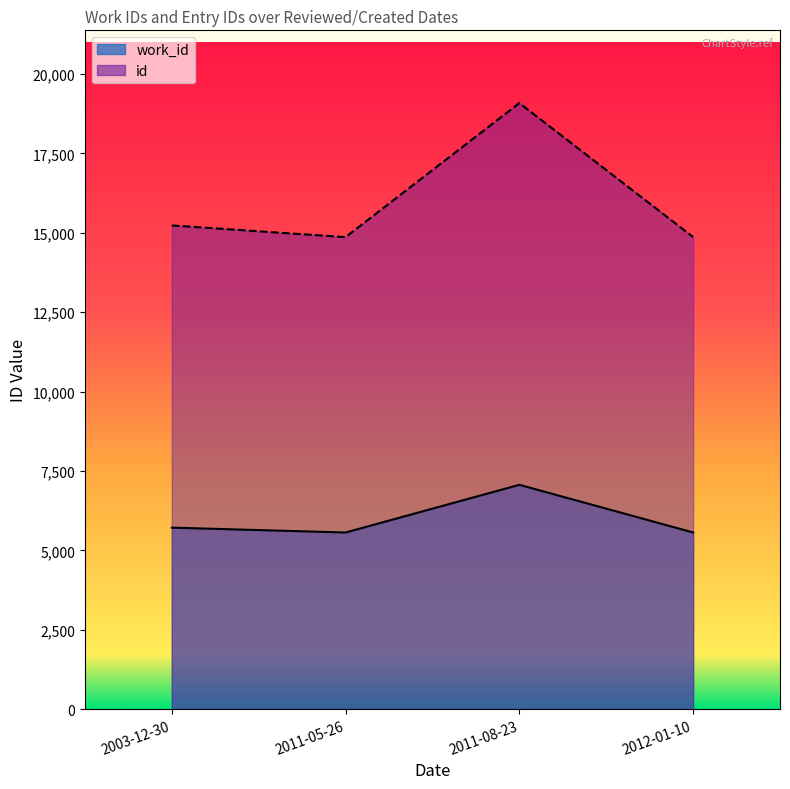

How many data points in id are less than 15232?

2